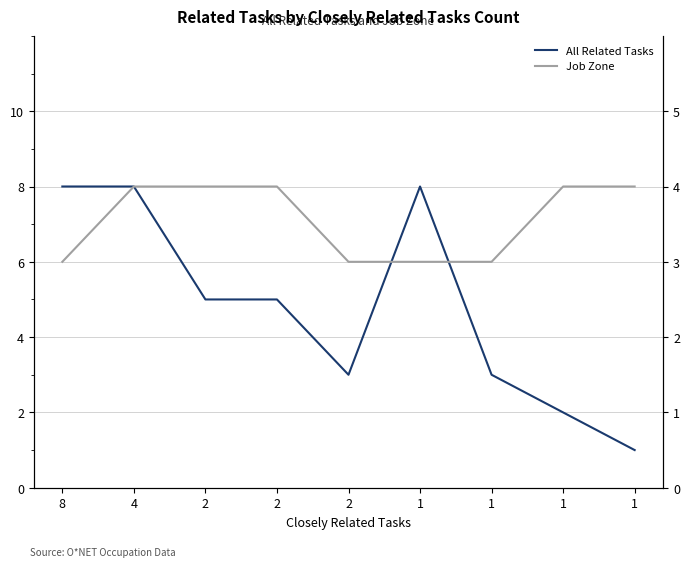

Reading right to left, transcribe all the data shown in this chart.

All Related Tasks: 1=1	1=2	1=3	1=8	2=3	2=5	2=5	4=8	8=8
Job Zone: 1=4	1=4	1=3	1=3	2=3	2=4	2=4	4=4	8=3